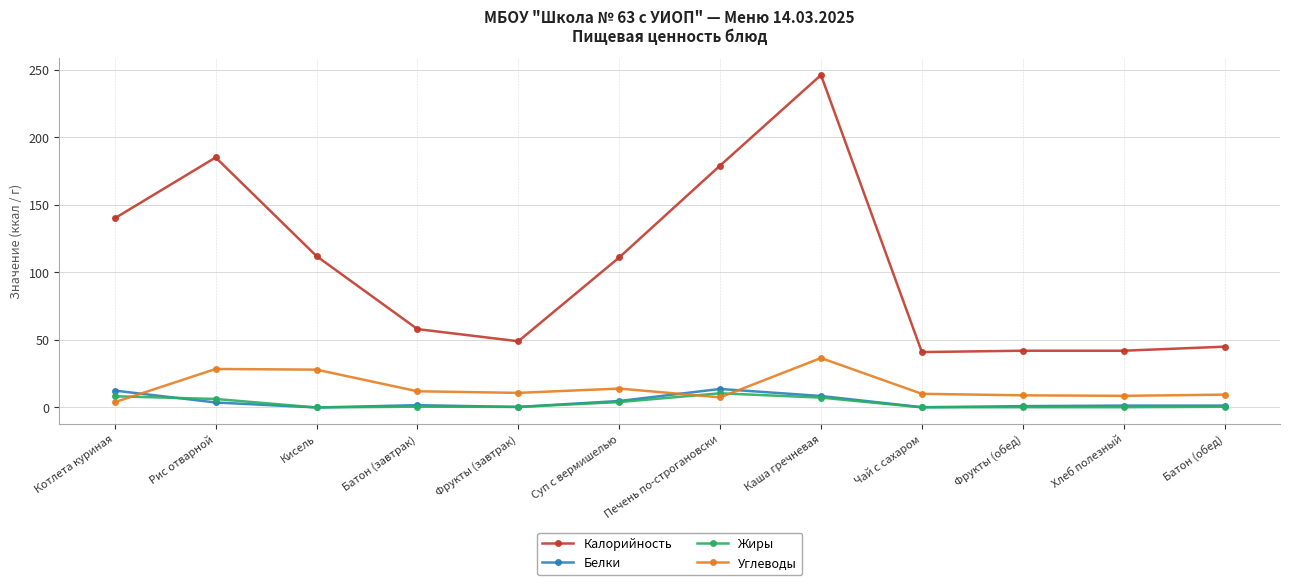

The Калорийность series shows 432.1 at Каша гречневая. True or false?

False